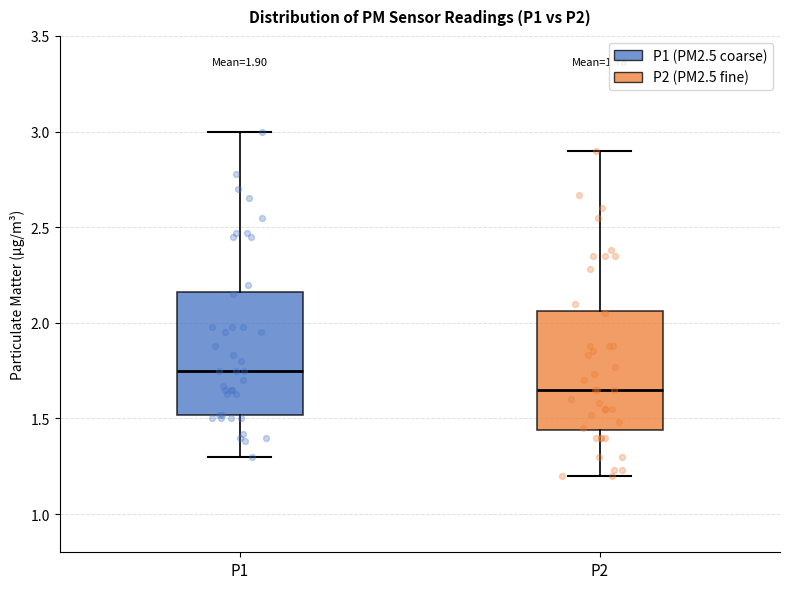

Which box's median line is the highest?

P1